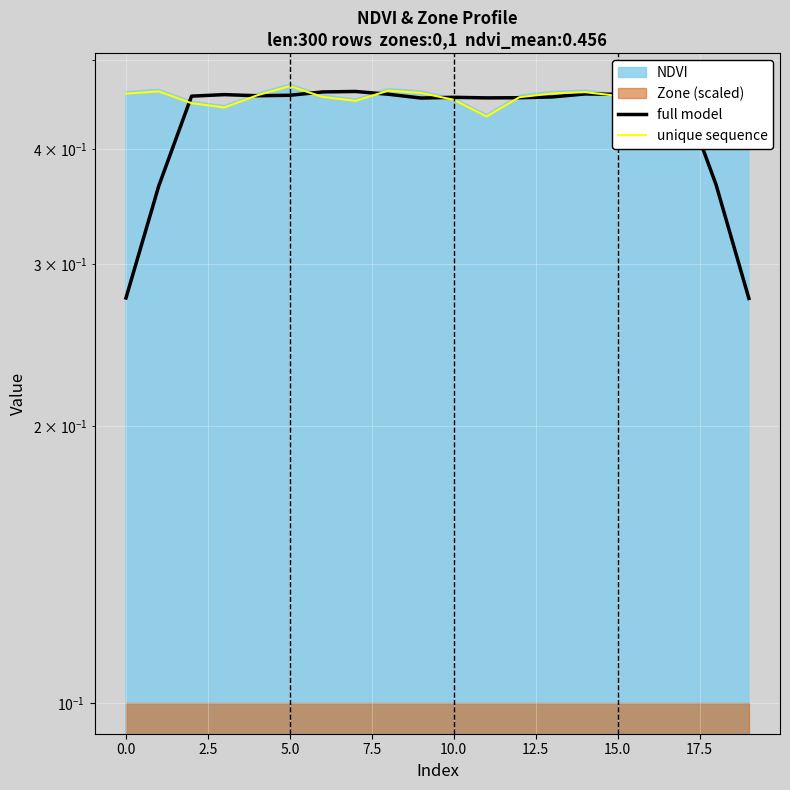

Which series has the largest total across all categories?

unique sequence